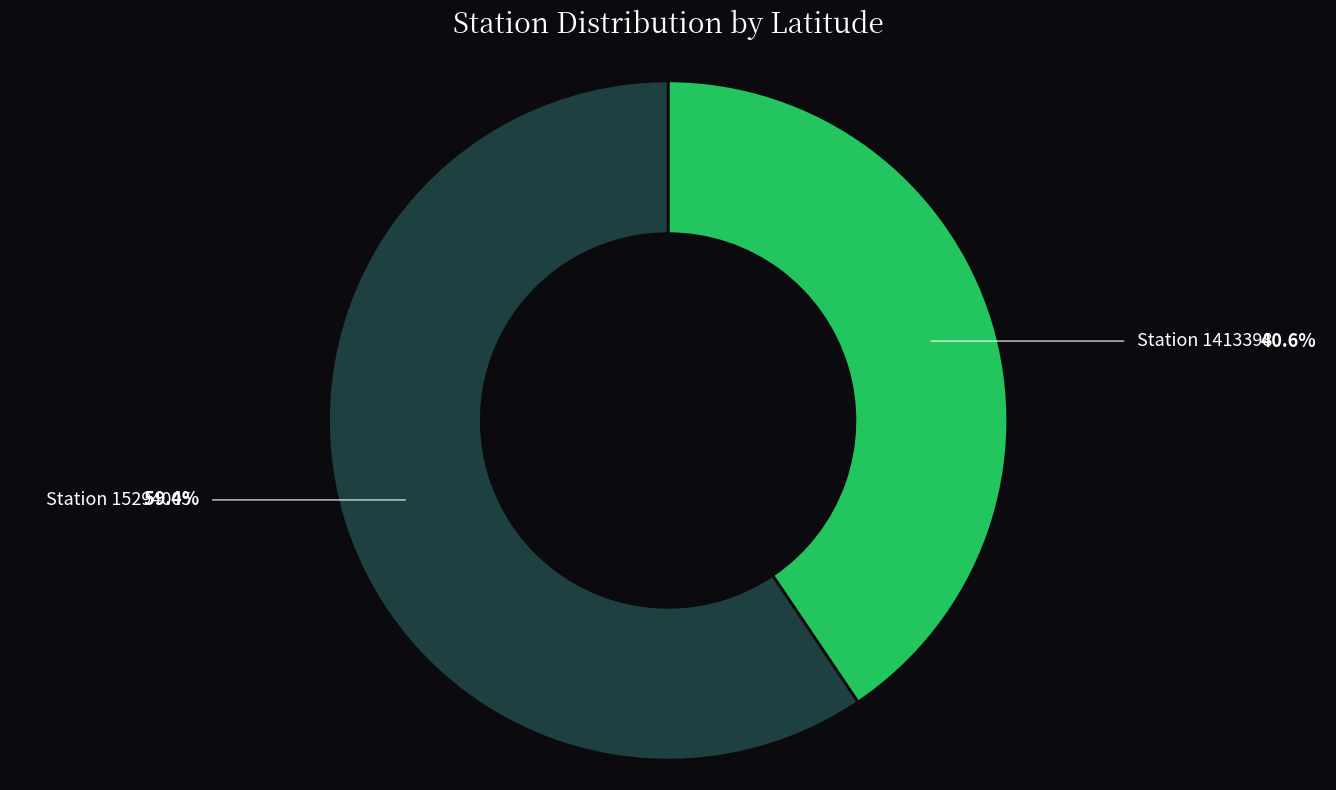

Is there a majority slice in this chart?

Yes